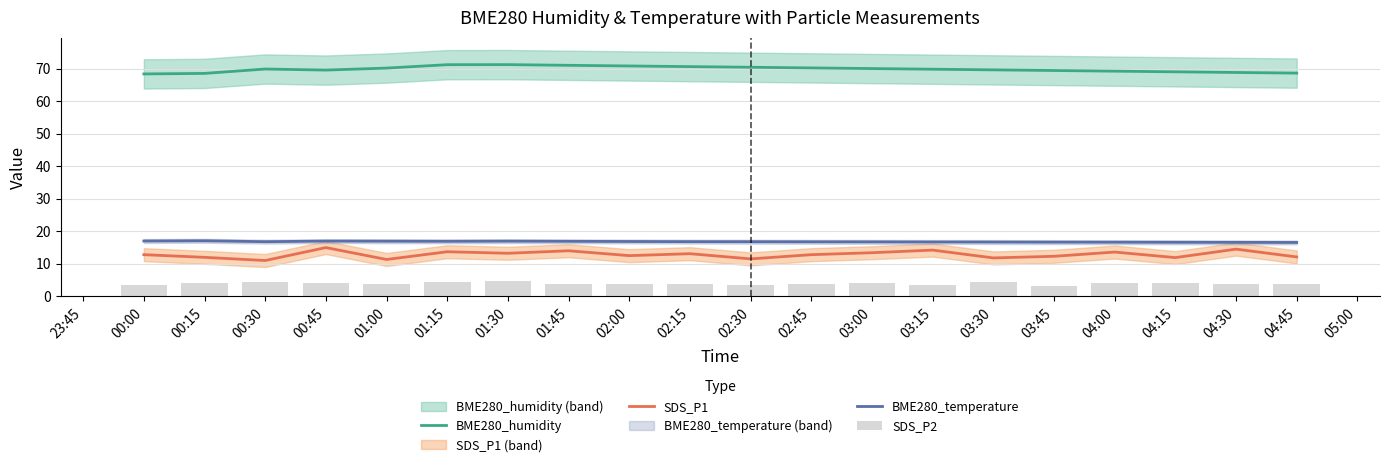

What are all the series names shown in the legend?

BME280_humidity, SDS_P1, BME280_temperature, SDS_P2